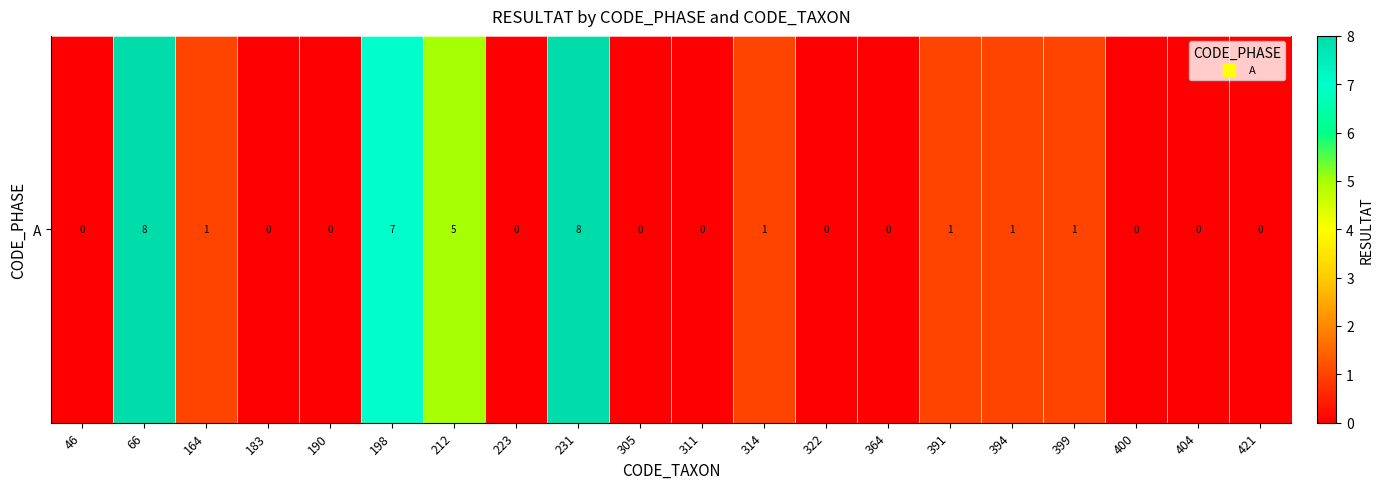

List the labels in order of value, smallest first.

46, 183, 190, 223, 305, 311, 322, 364, 400, 404, 421, 164, 314, 391, 394, 399, 212, 198, 66, 231